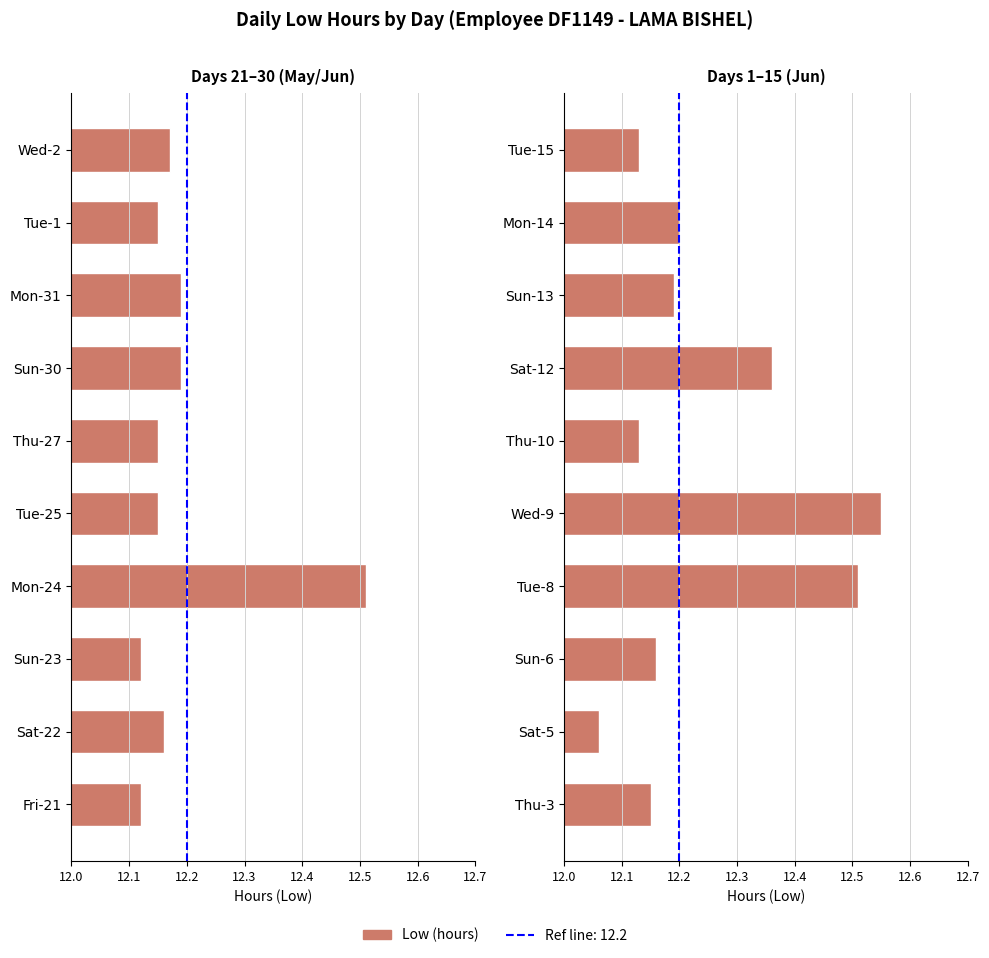

Approximately how many times larger is the value at Sat-5 compared to Thu-10?

1.0